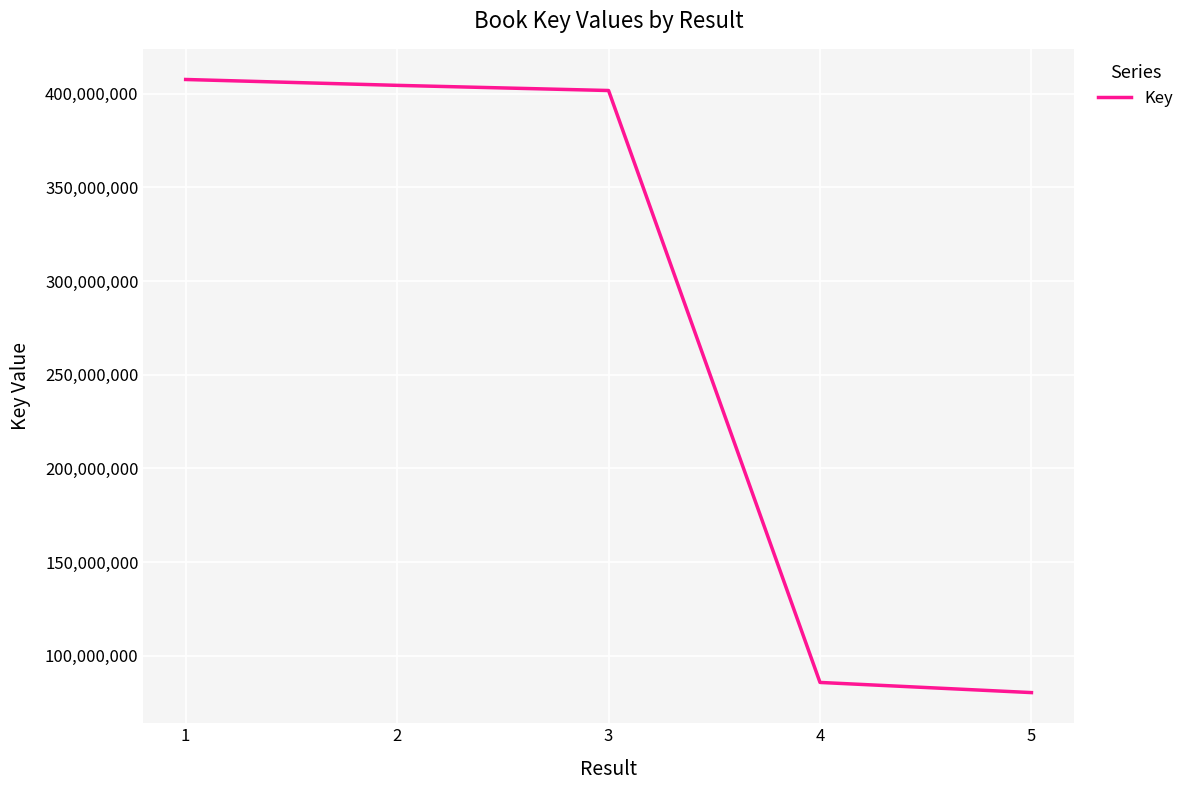

The chart shows a value of 407549364 at 1. True or false?

True